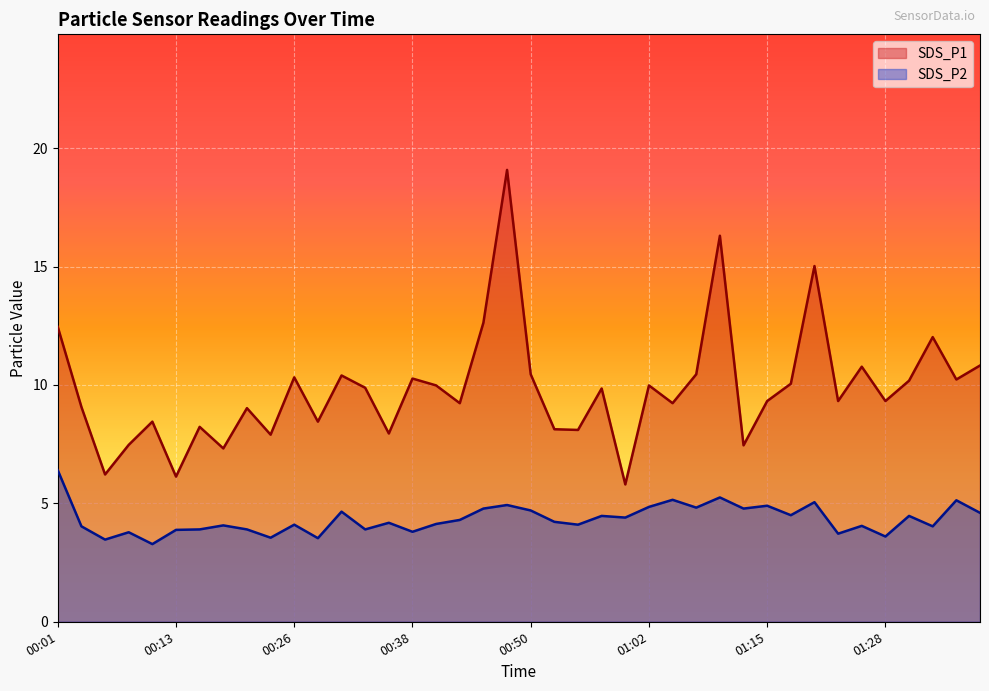

The value of SDS_P2 at 00:38 is 2.3. True or false?

False